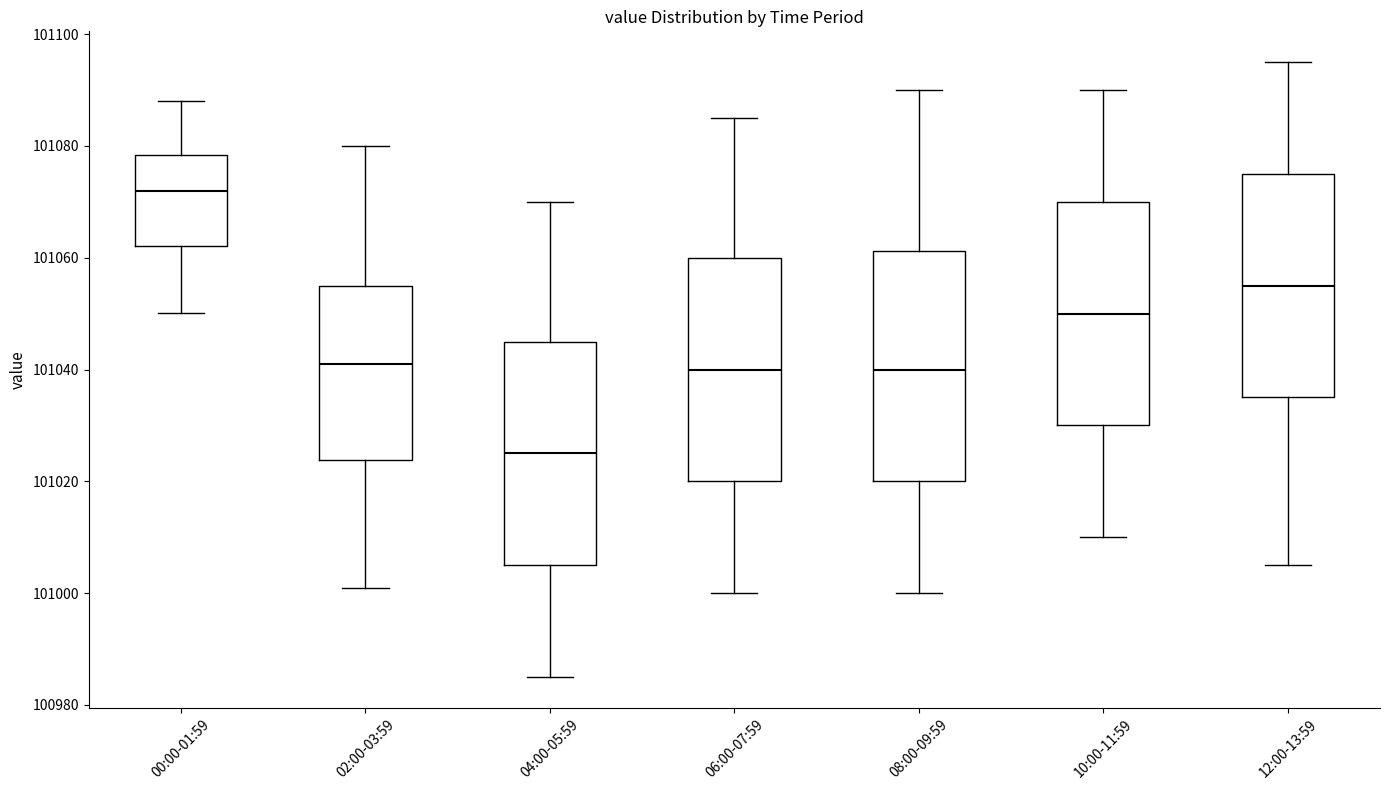

Which box has the lowest median line?

04:00-05:59